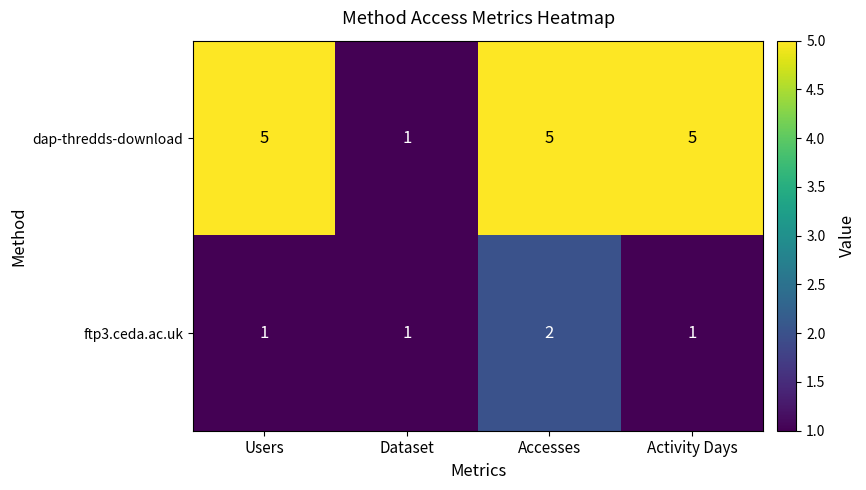

What is the sum of the ftp3.ceda.ac.uk values at Accesses and Dataset?

3